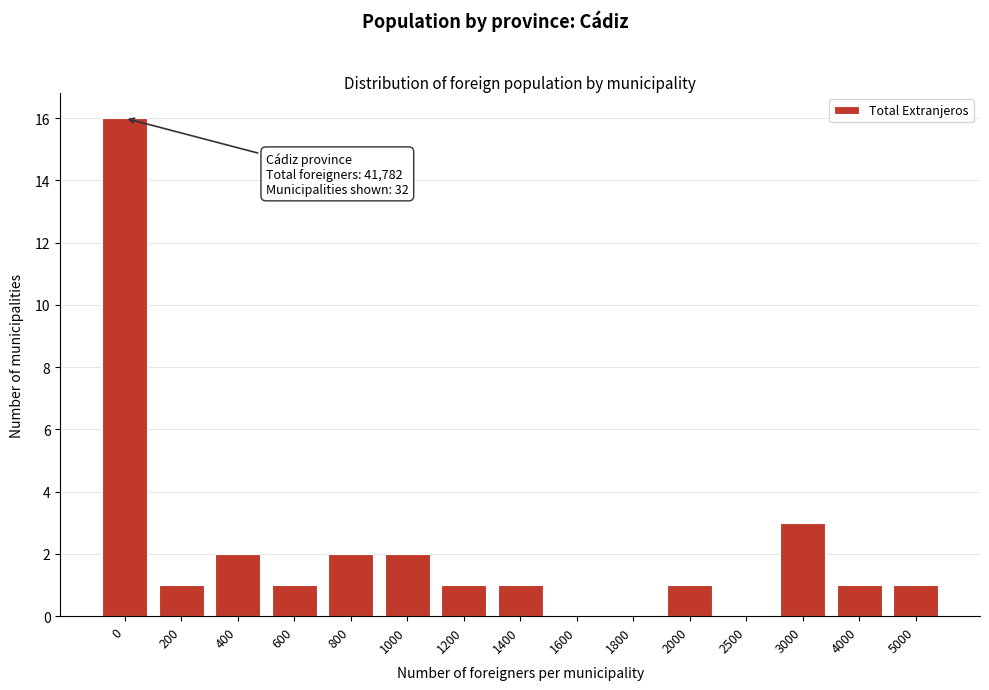

Reading left to right, what are all the values shown in this chart?

0=16	200=1	400=2	600=1	800=2	1000=2	1200=1	1400=1	1600=0	1800=0	2000=1	2500=0	3000=3	4000=1	5000=1